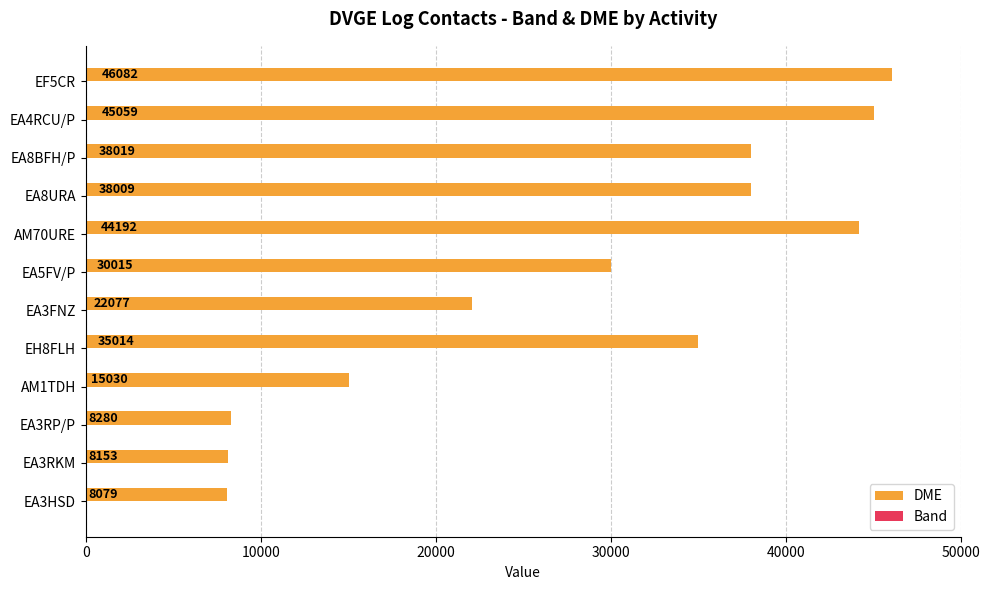

Which series has the largest range (max minus min)?

DME